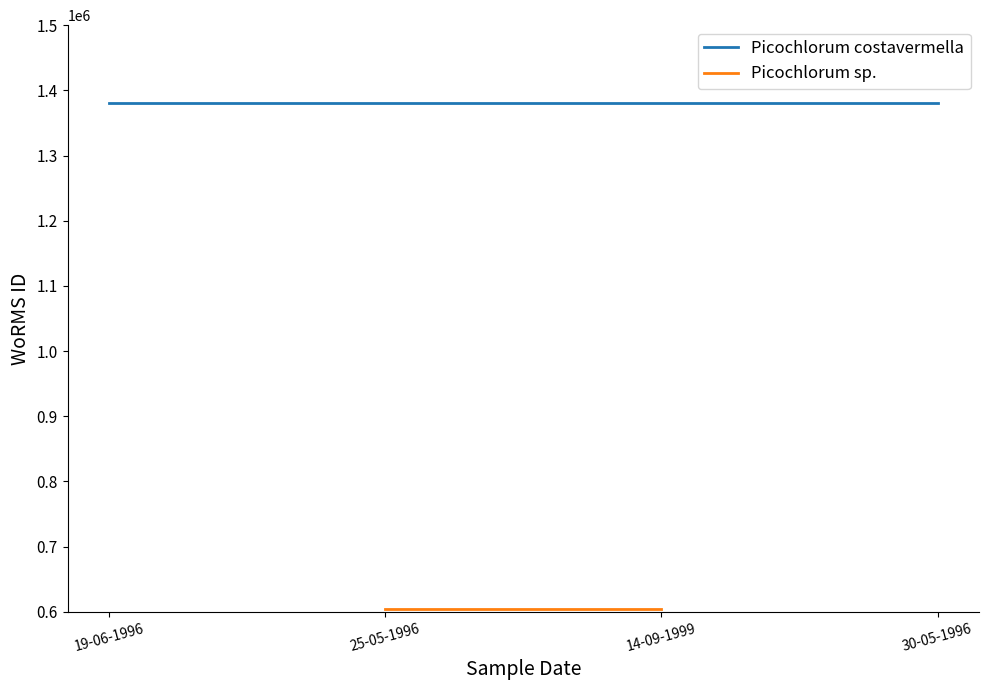

Read the Picochlorum costavermella value at 30-05-1996.

1380402